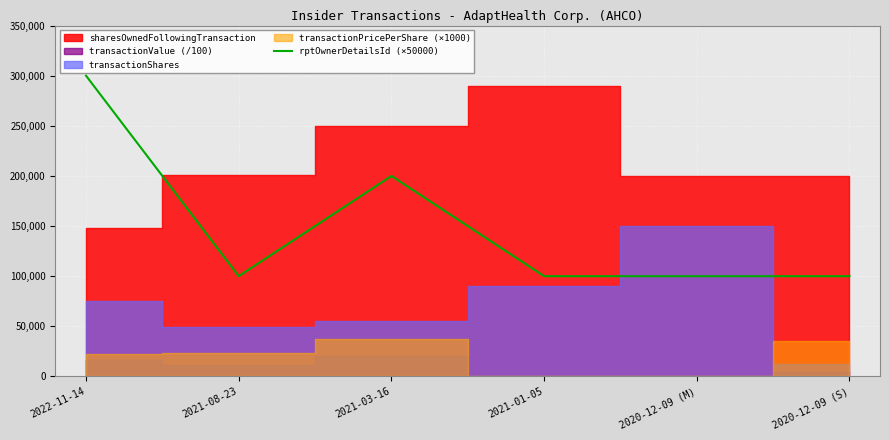

How many values are between 100000 and 200000?

5